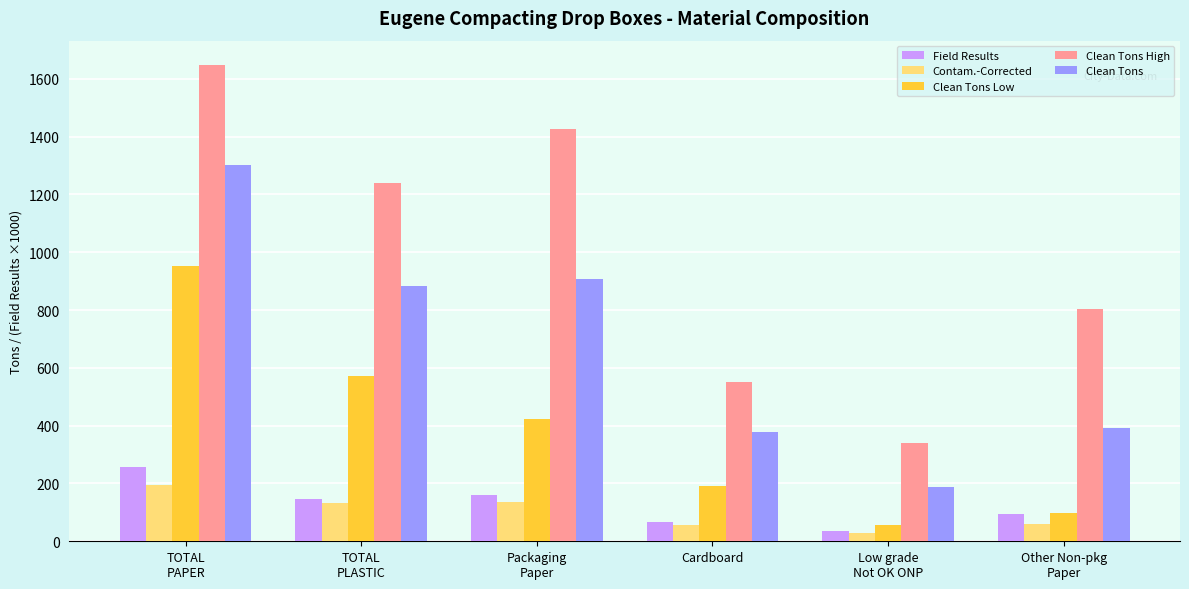

Rank the series by their maximum value, from lowest to highest.

Contam.-Corrected, Field Results, Clean Tons Low, Clean Tons, Clean Tons High